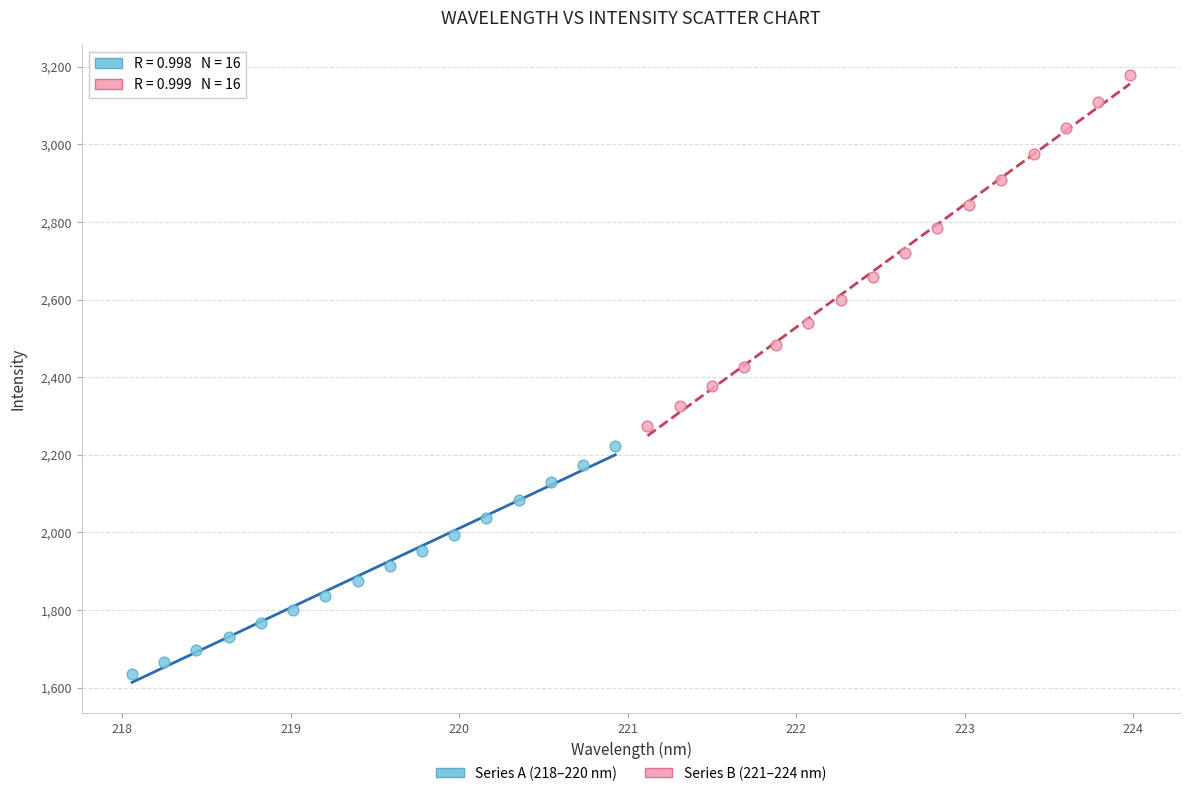

Which series reaches the maximum Y coordinate?

Series B (221–224 nm)